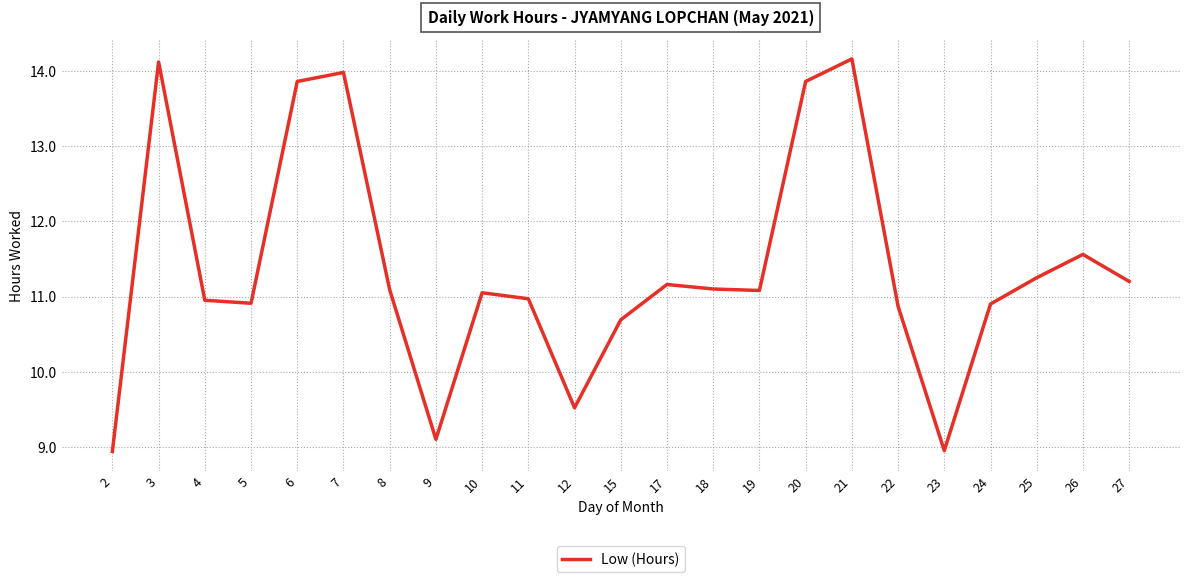

What is the change in value from 11 to 25?

+0.3